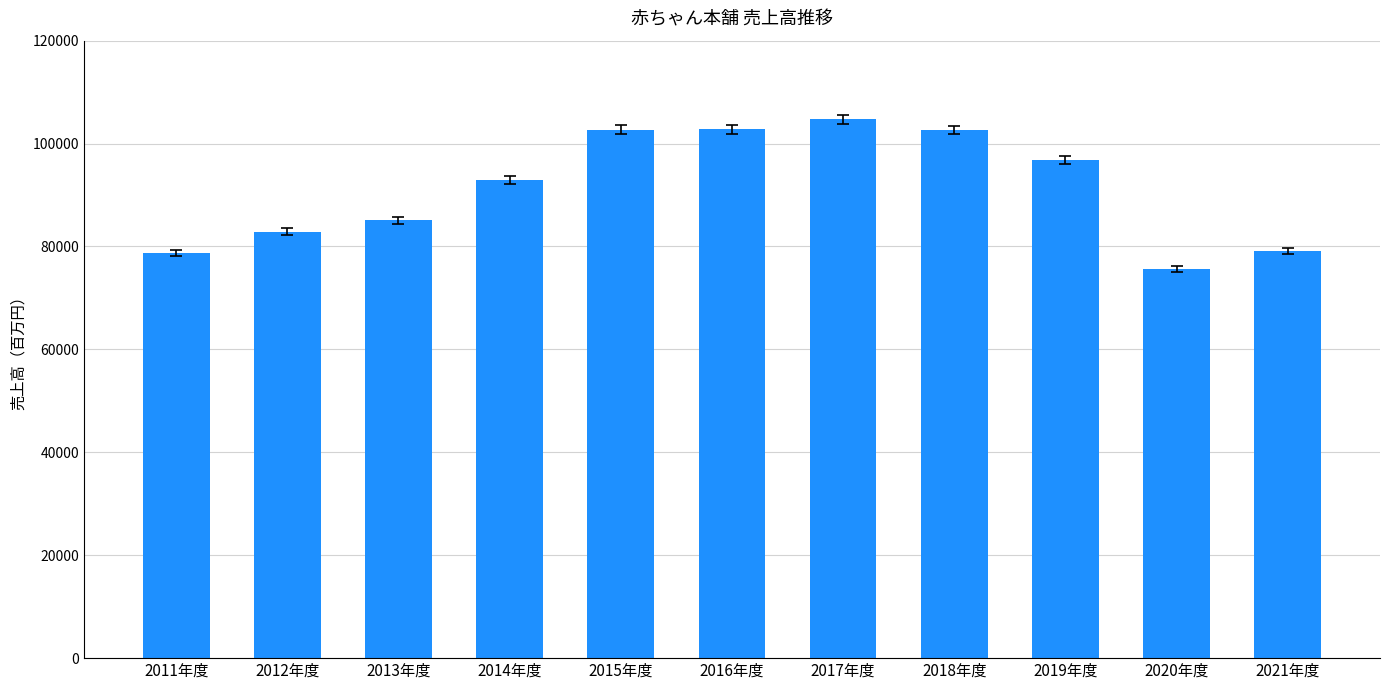

What is the sum of all values?

1003954